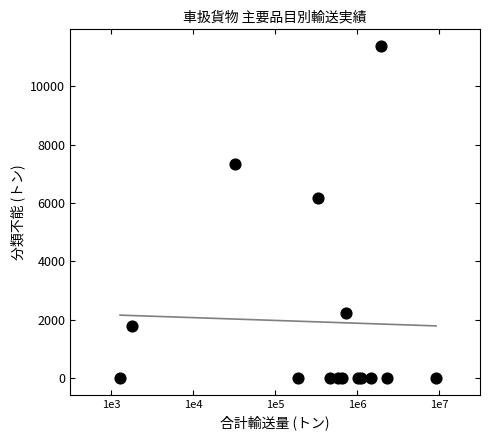

What Y value in the scatter plot is closest to 5693?

6160